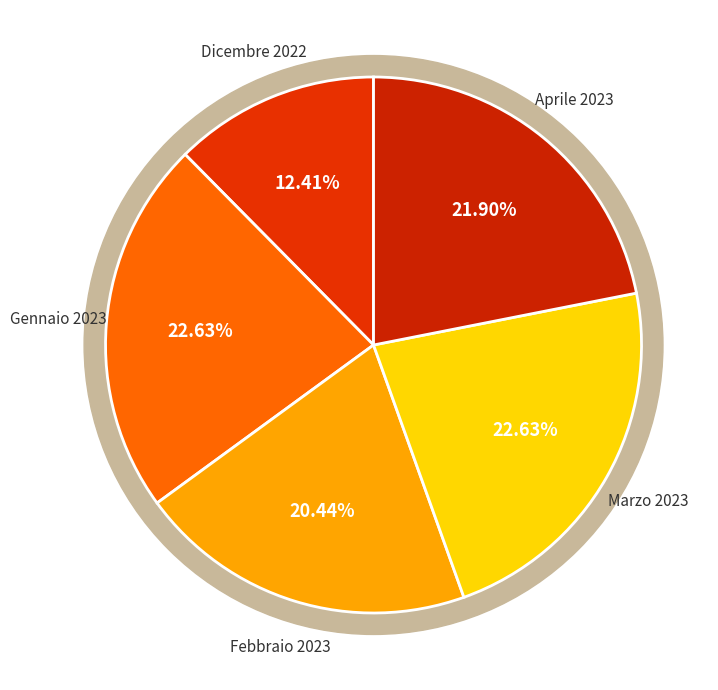

What is the smallest slice in the pie chart?

Dicembre 2022